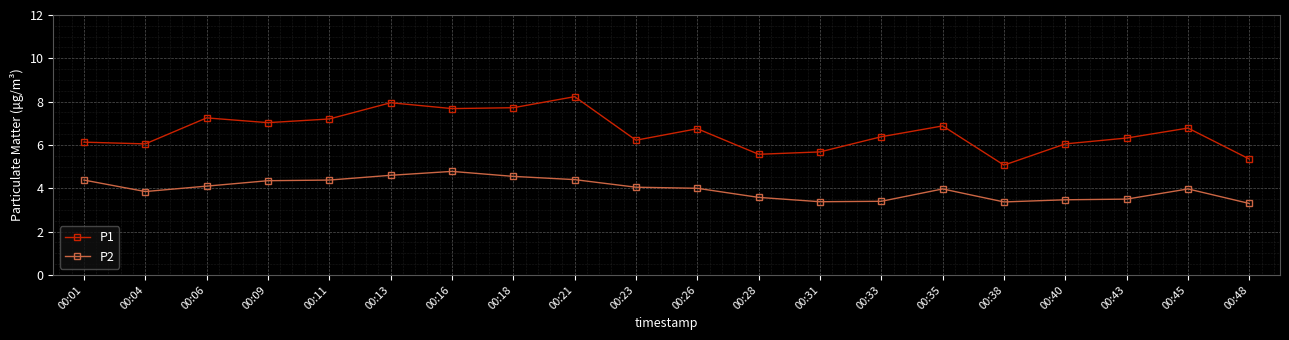

What is the difference between the highest and lowest values at 00:33?

3.0